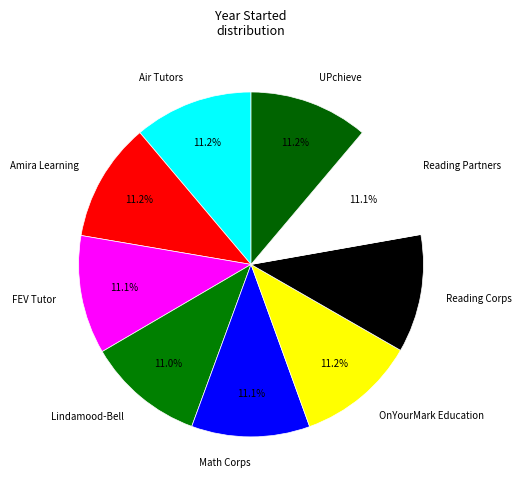

Is there any slice that represents more than half of the pie?

No